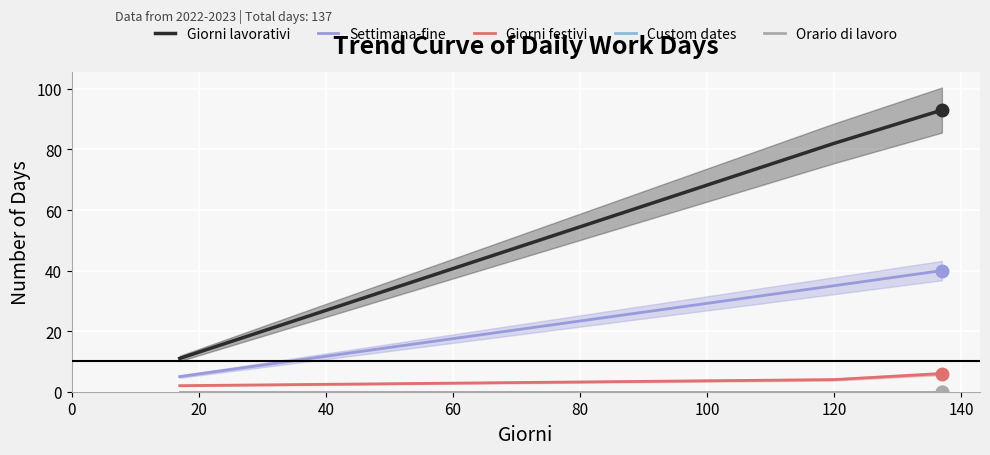

How many series are shown in this chart?

5